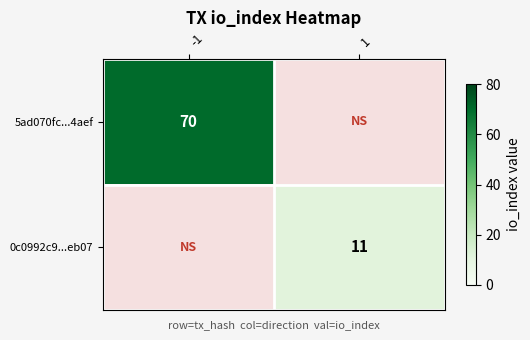

The 5ad070fc...4aef series shows 70 at -1. True or false?

True